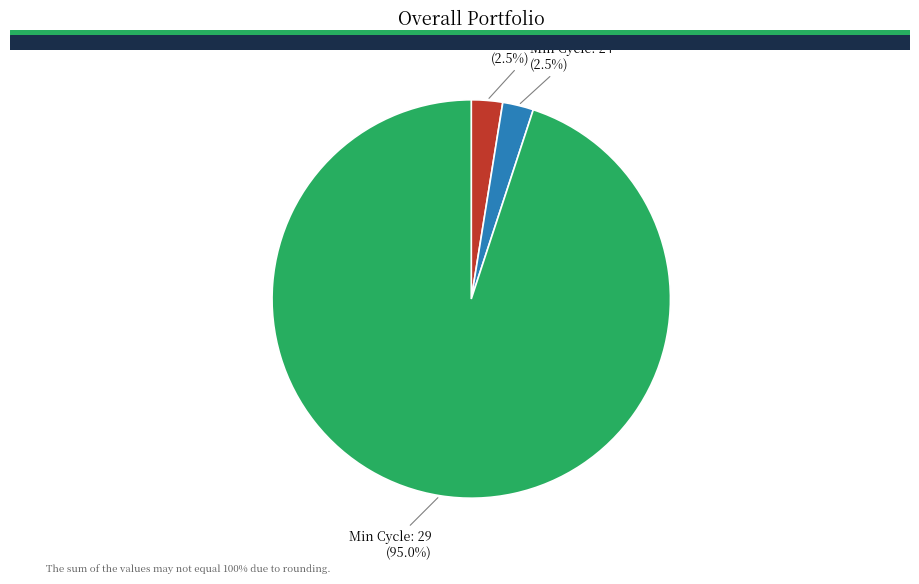

How many segments does this pie chart have?

3